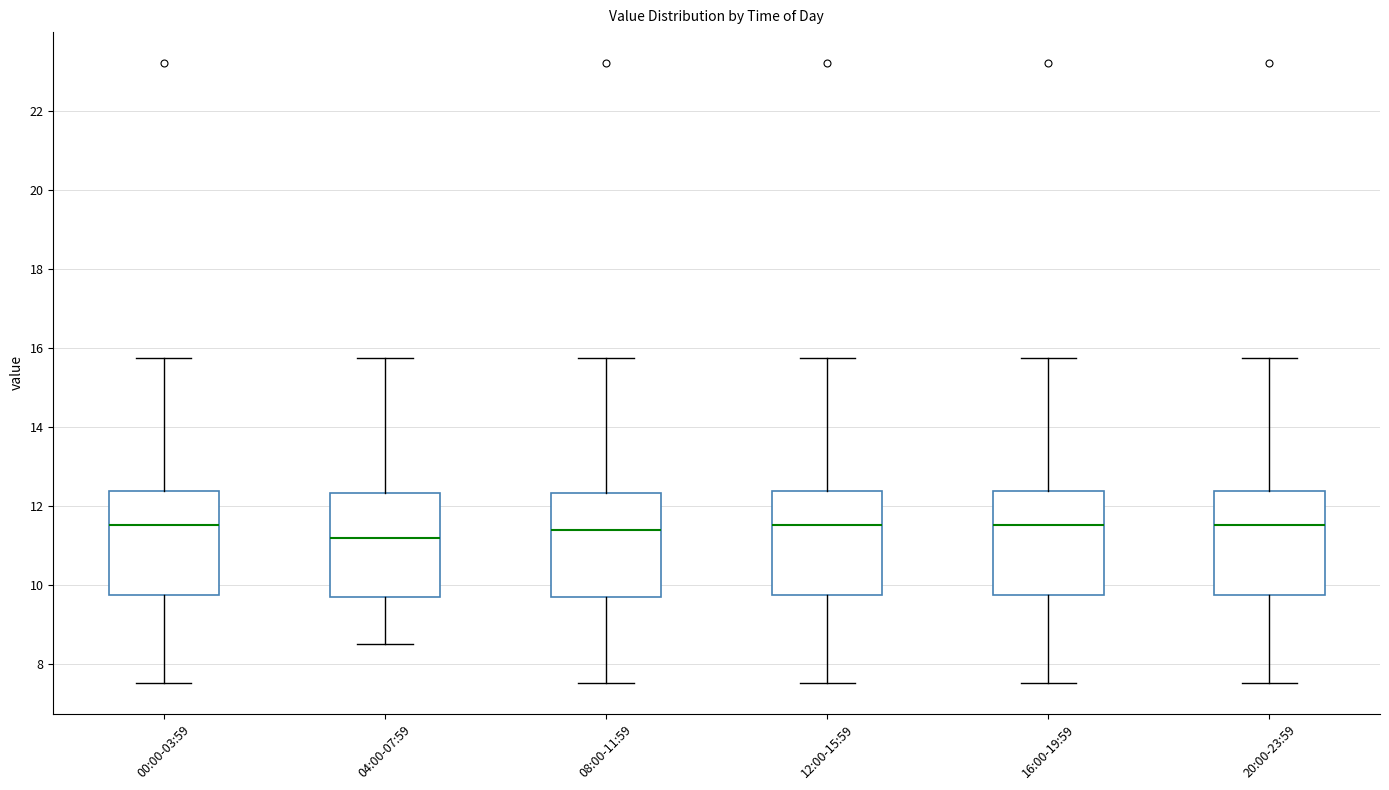

Reading left to right, transcribe this box plot: for each box, give where its median line is, the range the box spans, and where its two whiskers end, as read against the y-axis. The values are not printed on the chart, so give them approximately, as read against the axis.

00:00-03:59: median 11.6, box 9.8 to 12.4, whiskers 7.6 to 15.8
04:00-07:59: median 11.2, box 9.8 to 12.4, whiskers 8.6 to 15.8
08:00-11:59: median 11.4, box 9.8 to 12.4, whiskers 7.6 to 15.8
12:00-15:59: median 11.6, box 9.8 to 12.4, whiskers 7.6 to 15.8
16:00-19:59: median 11.6, box 9.8 to 12.4, whiskers 7.6 to 15.8
20:00-23:59: median 11.6, box 9.8 to 12.4, whiskers 7.6 to 15.8